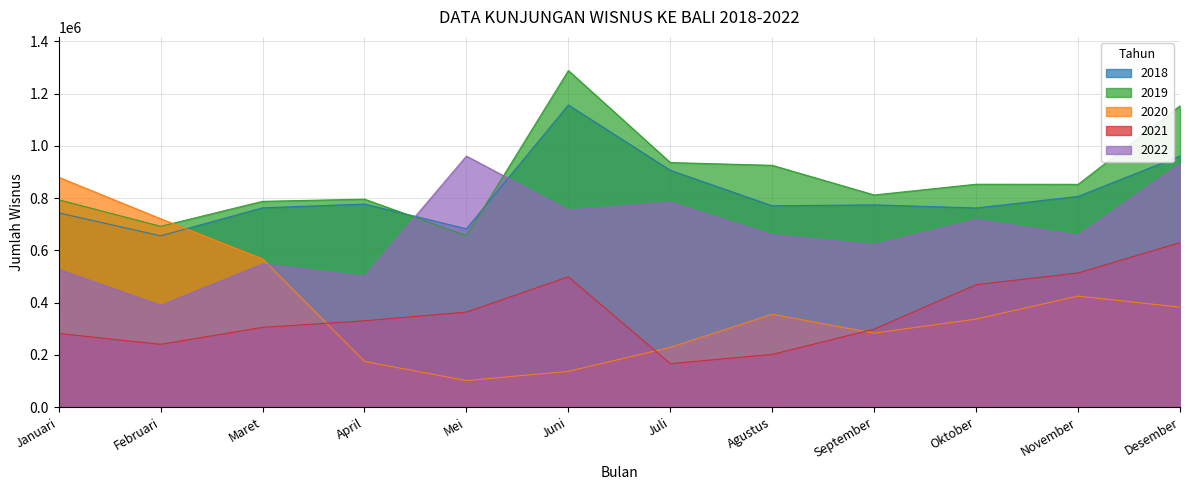

True or false: 2021 has more than 1 points higher than both neighbors.

False